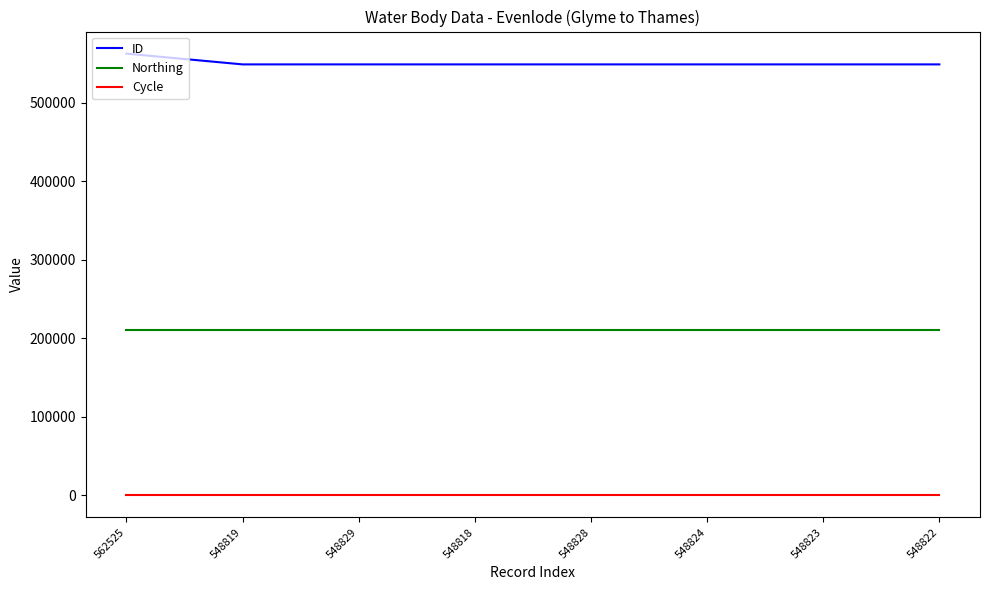

How many lines are shown in the chart?

3